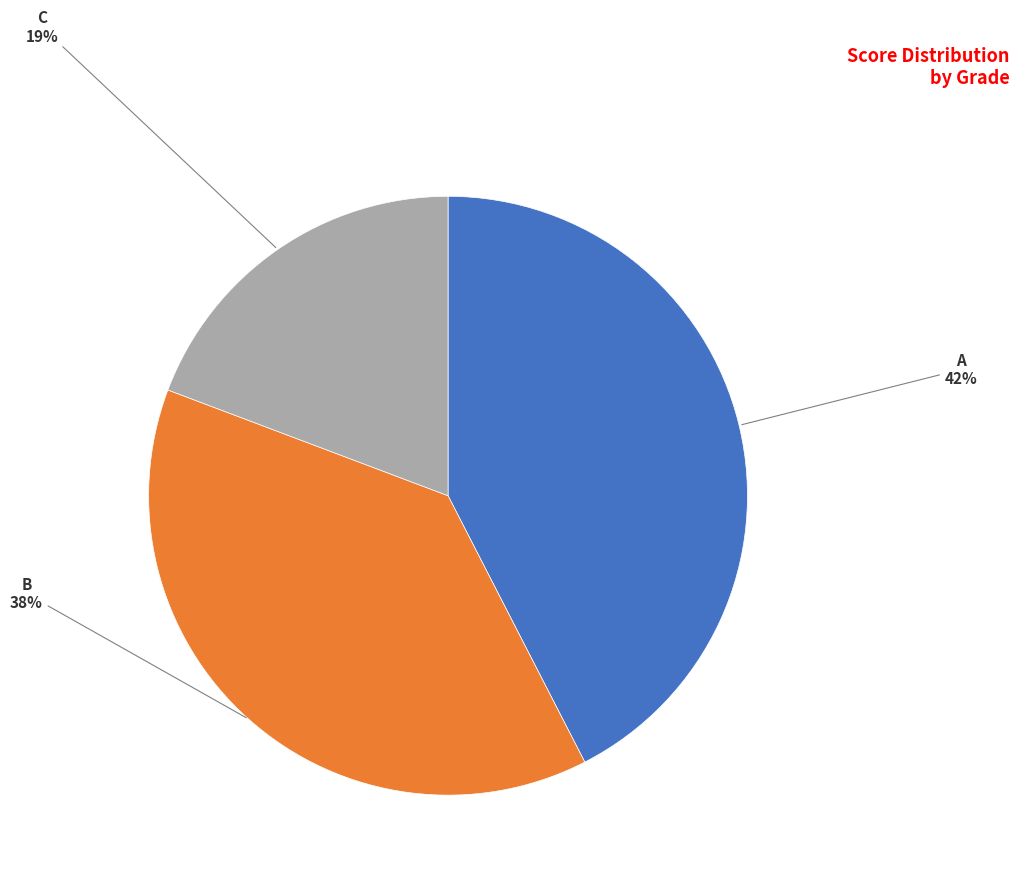

To the nearest percent, what is the difference between the largest and smallest slice percentages?

23%